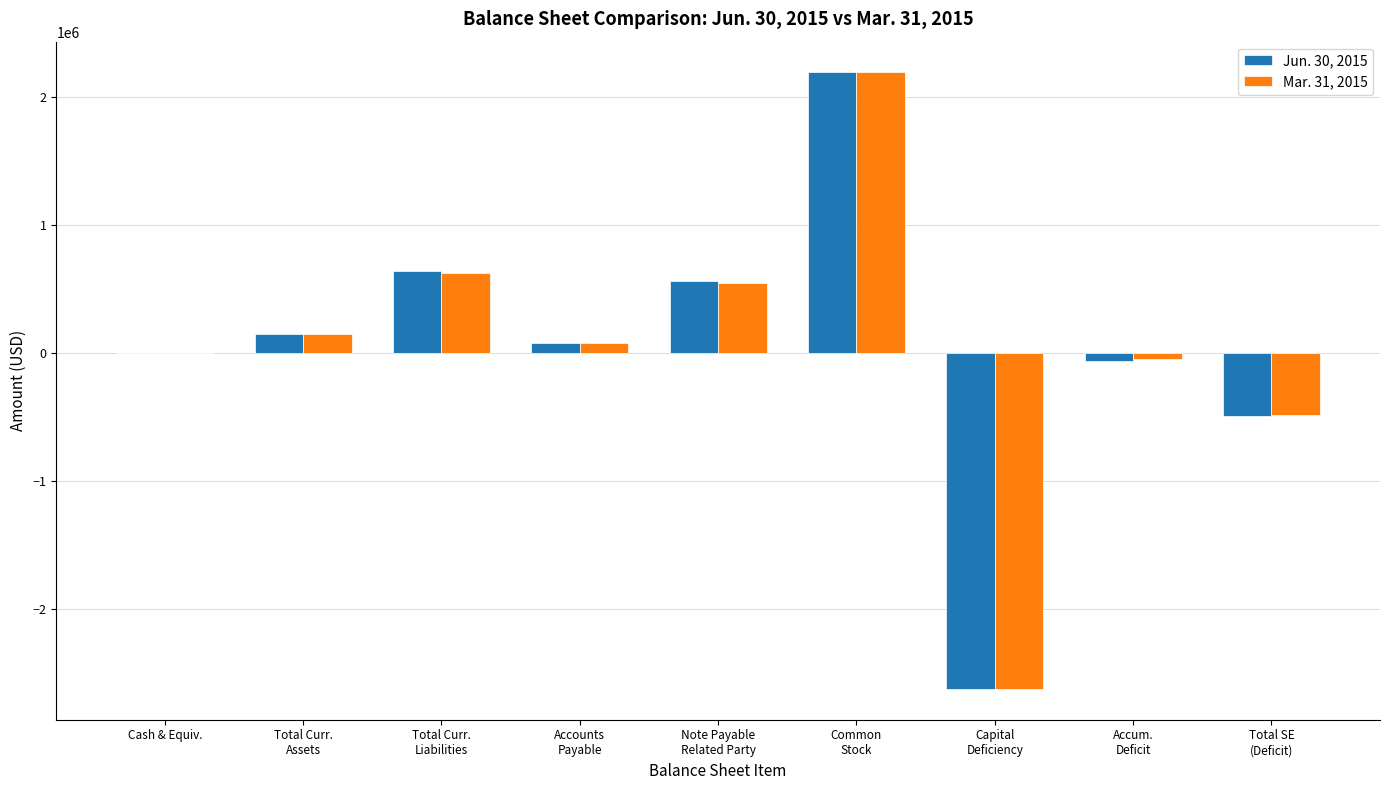

How many distinct data groups are displayed?

2